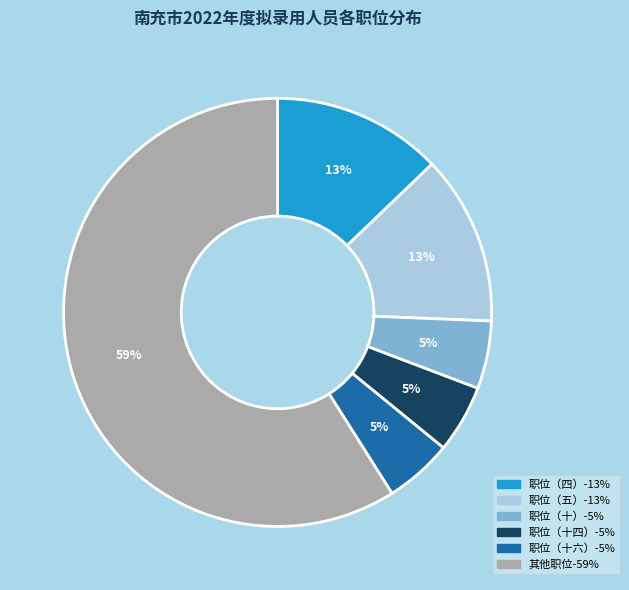

How many slices are in this pie chart?

6